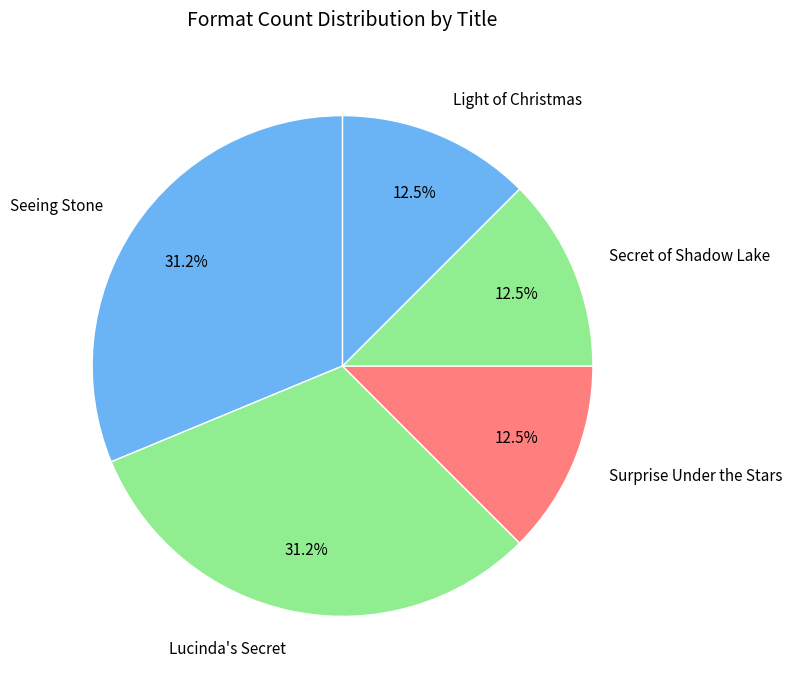

Does Surprise Under the Stars account for over 50% of the chart?

No